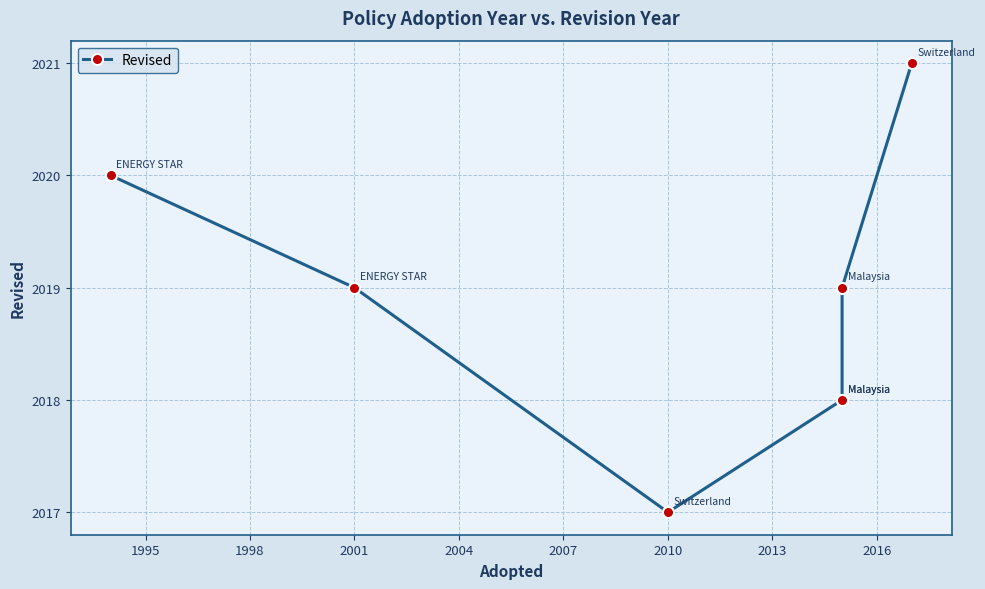

Does the chart display data point markers on the line(s)?

Yes